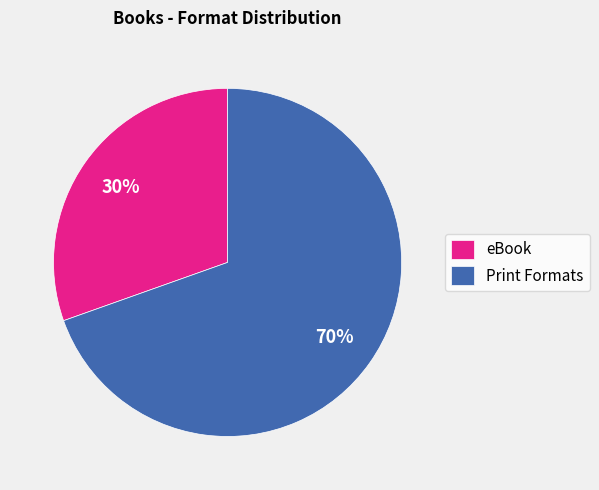

True or false: Print Formats accounts for 79% of the total.

False